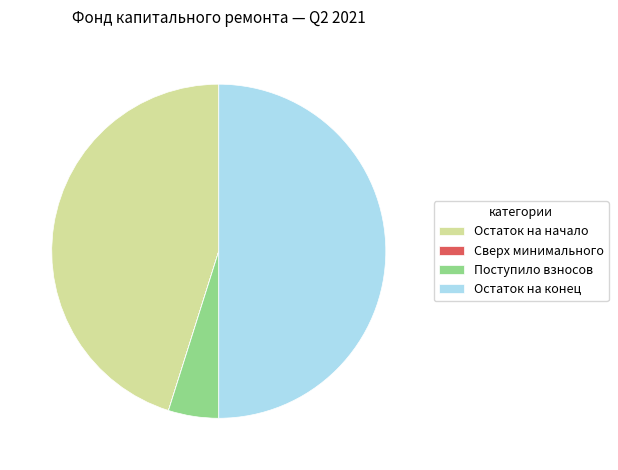

What is the ratio of the value at Остаток на начало to the value at Поступило взносов?

9.3